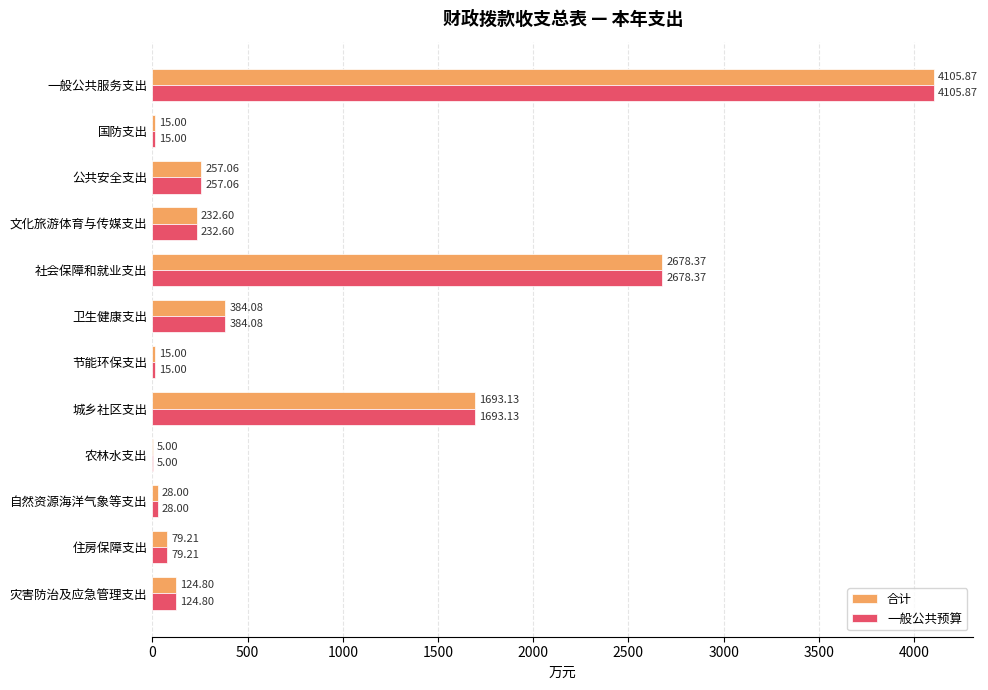

What is the greatest value displayed?

4105.9